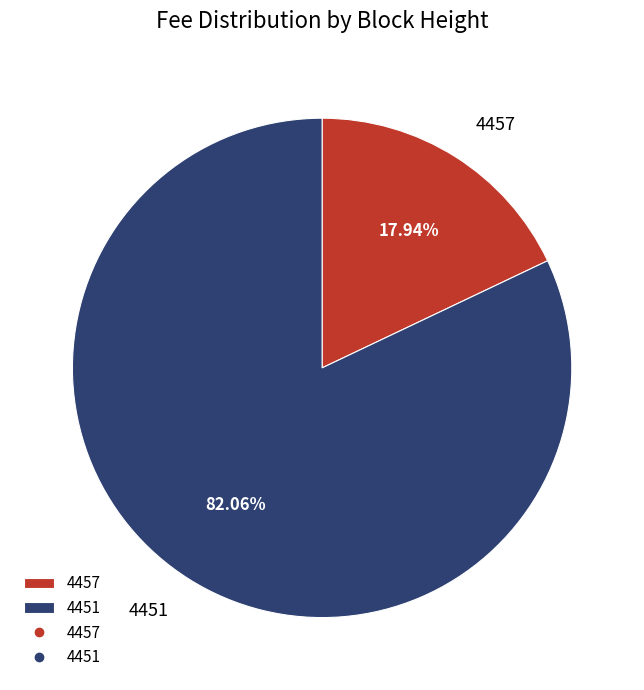

What percentage is the 4457 slice, to the nearest percent?

18%